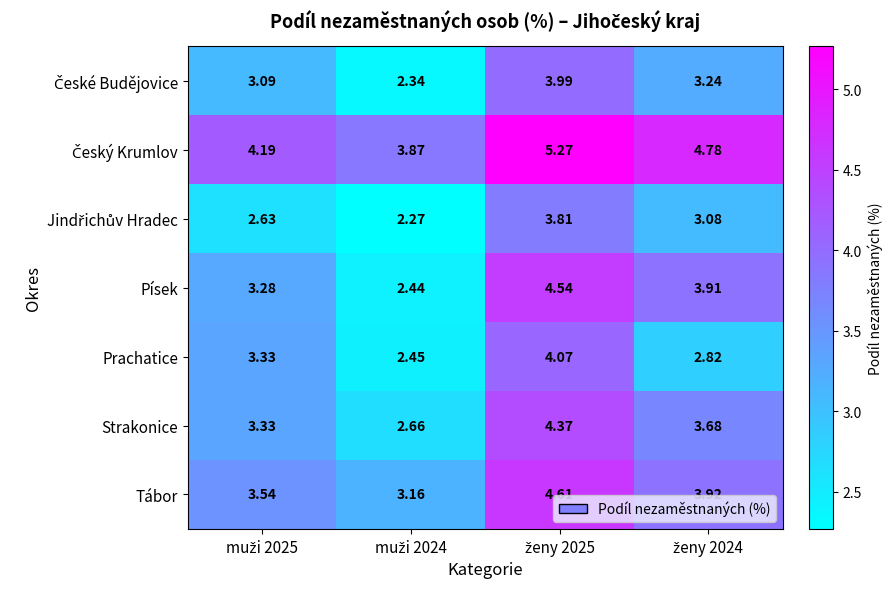

Which series has the largest range (max minus min)?

Písek